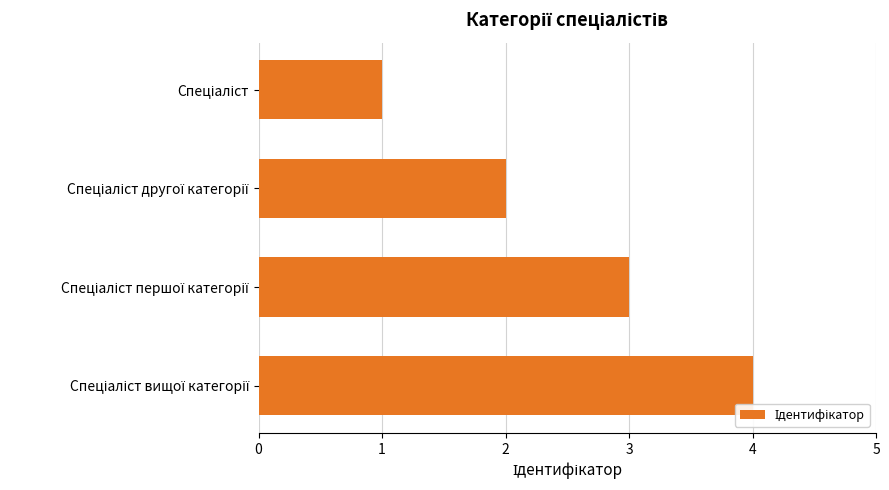

Are the bars horizontal?

Yes